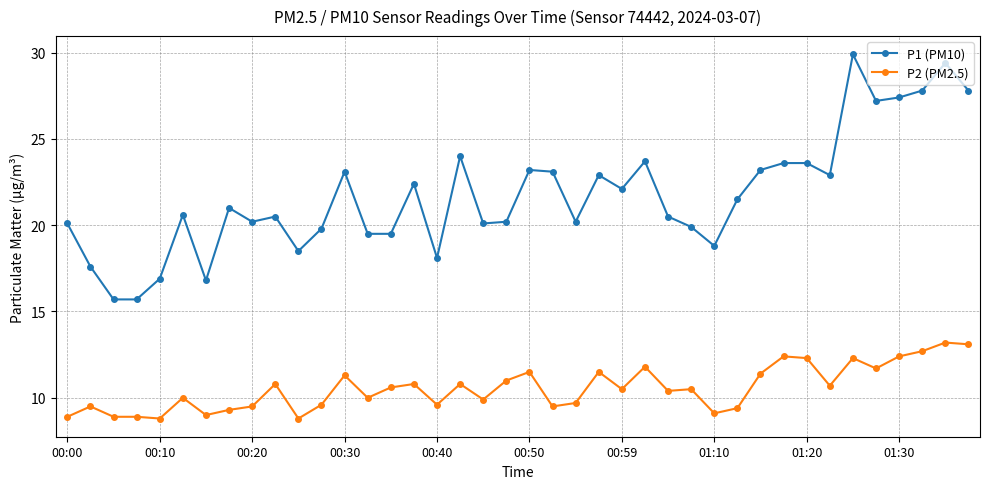

What is the lowest value of the P2 (PM2.5) series?

8.8